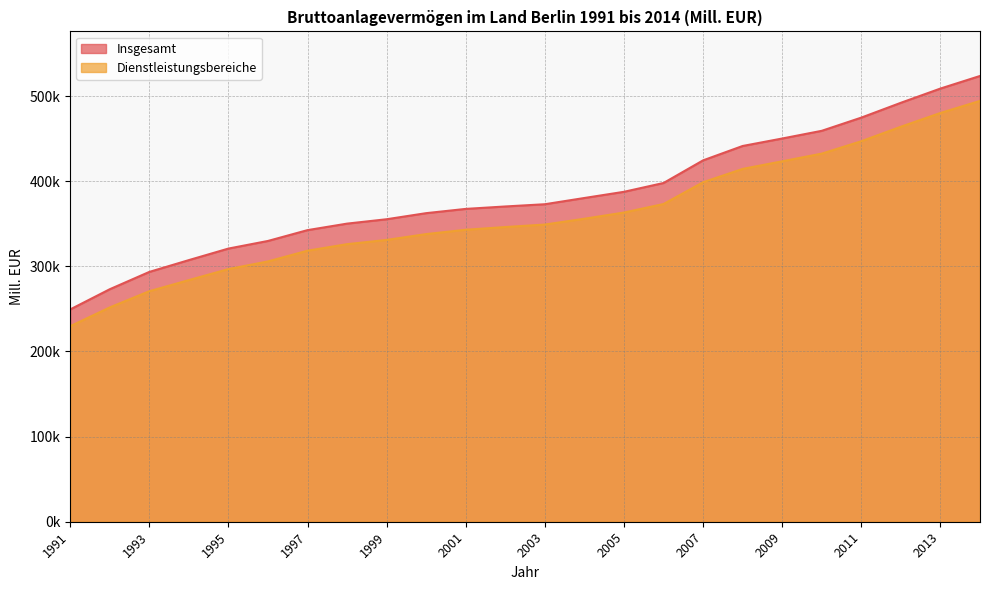

True or false: Dienstleistungsbereiche and Insgesamt cross at least once.

False